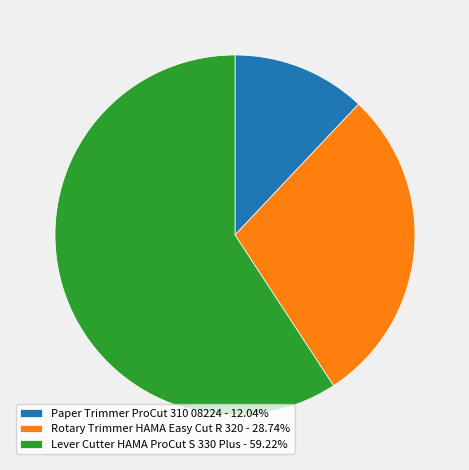

Is the sum of Rotary Trimmer HAMA Easy Cut R 320 and Lever Cutter HAMA ProCut S 330 Plus greater than half?

Yes